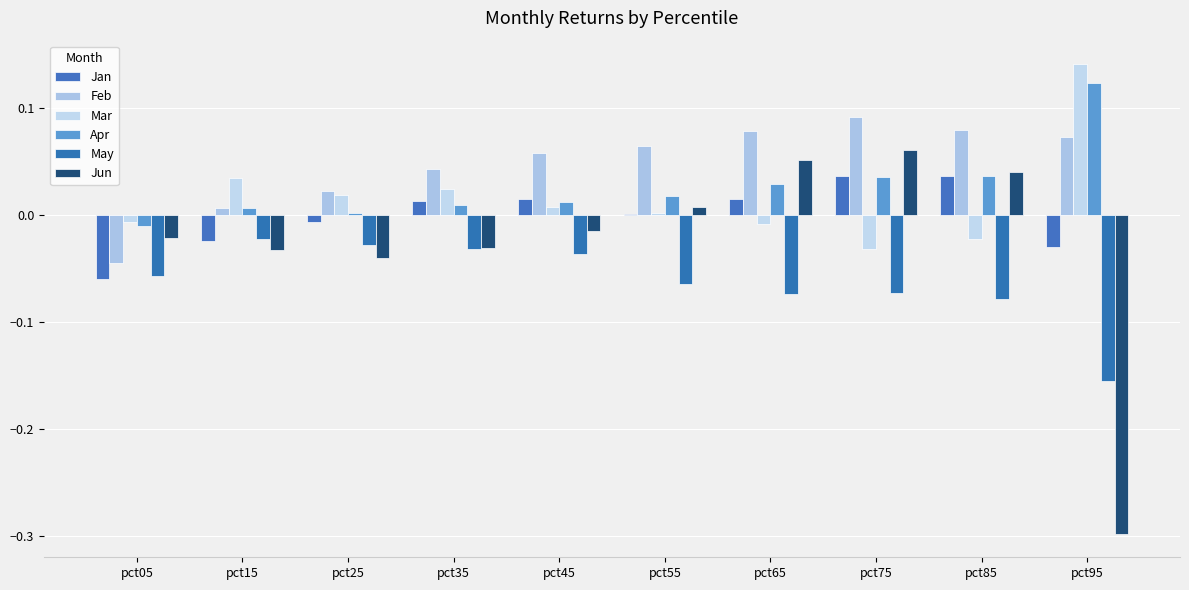

Between pct25 and pct15, which is larger?

pct25